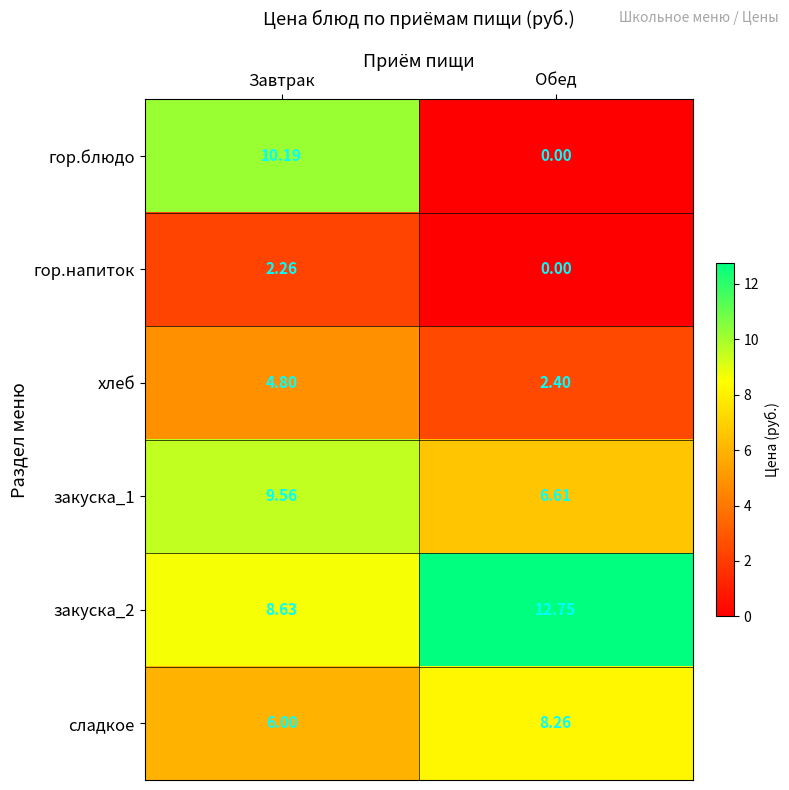

At how many categories does at least one series exceed 7?

2